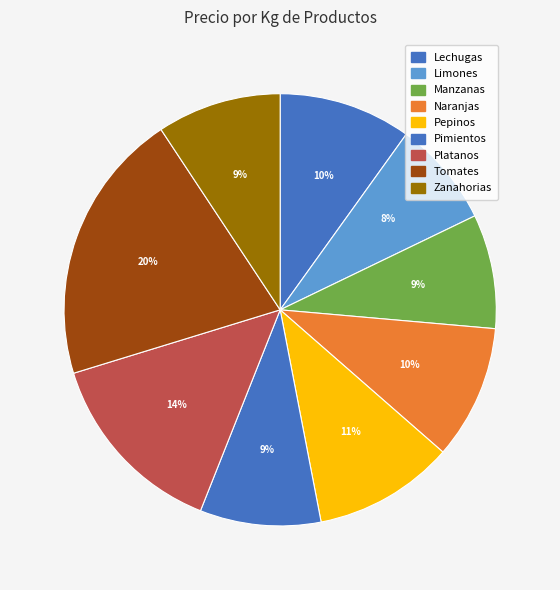

To the nearest percent, what is the combined percentage of Tomates and Lechugas?

30%